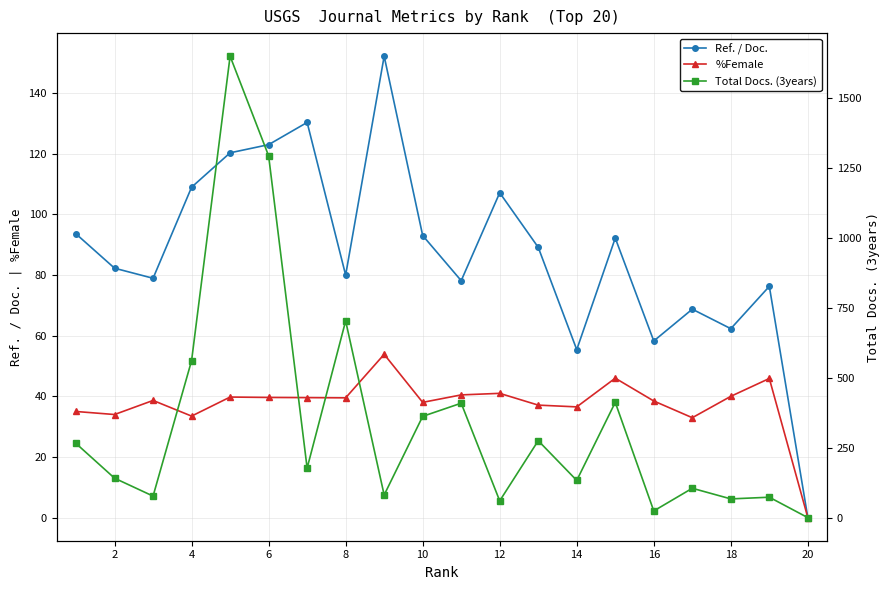

At how many categories does at least one series exceed 165?

10